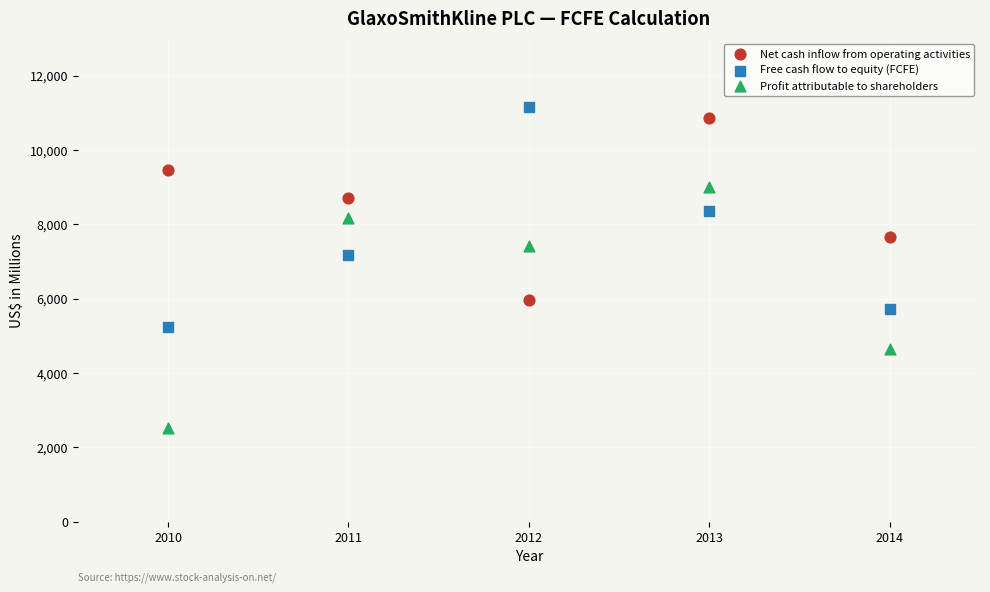

Across all data points, what is the range of X values (max minus min)?

4